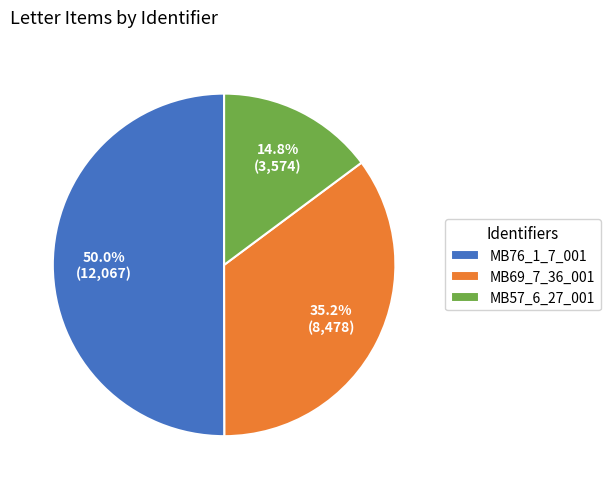

What is the majority slice?

MB76_1_7_001